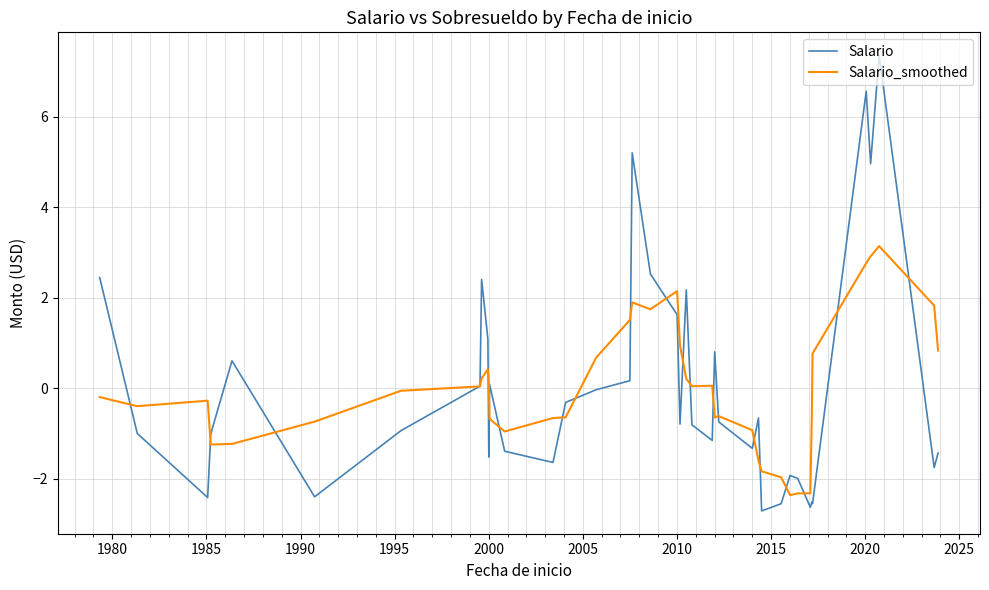

Rank the series by their maximum value, from highest to lowest.

Salario, Salario_smoothed